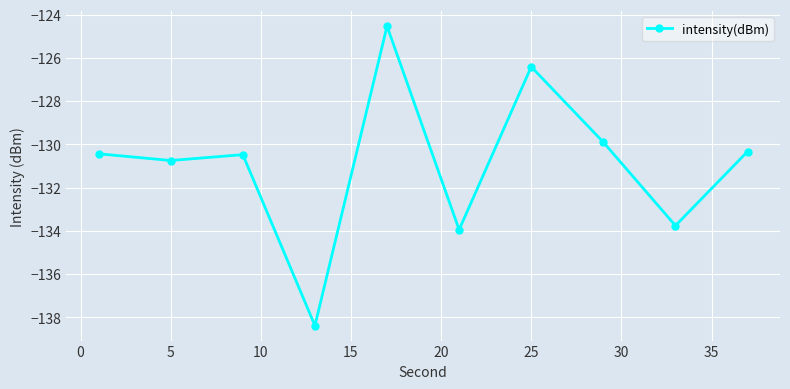

Is this an area chart (filled region under the line)?

No